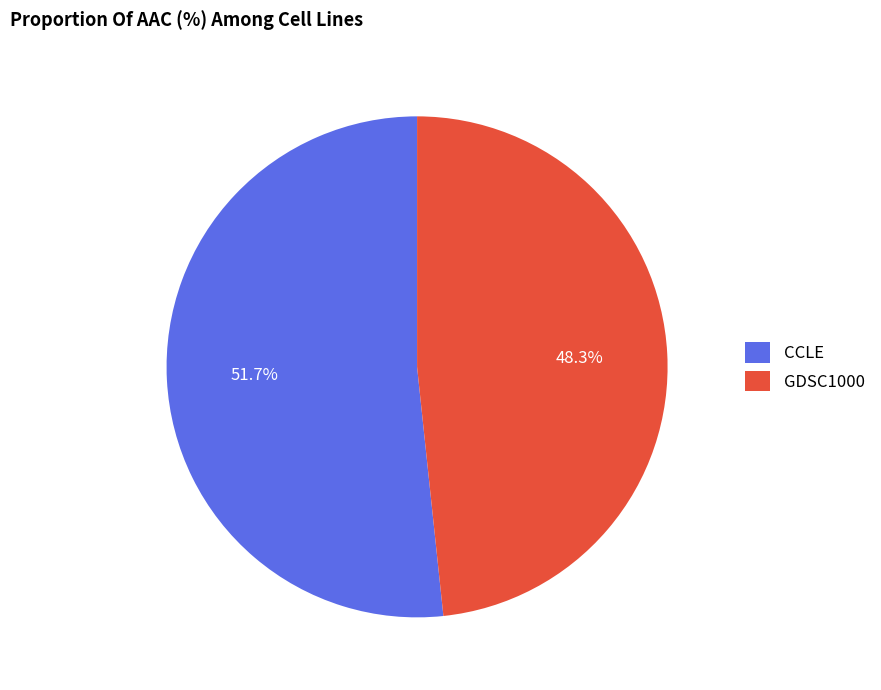

The CCLE slice represents 47% of the pie. True or false?

False